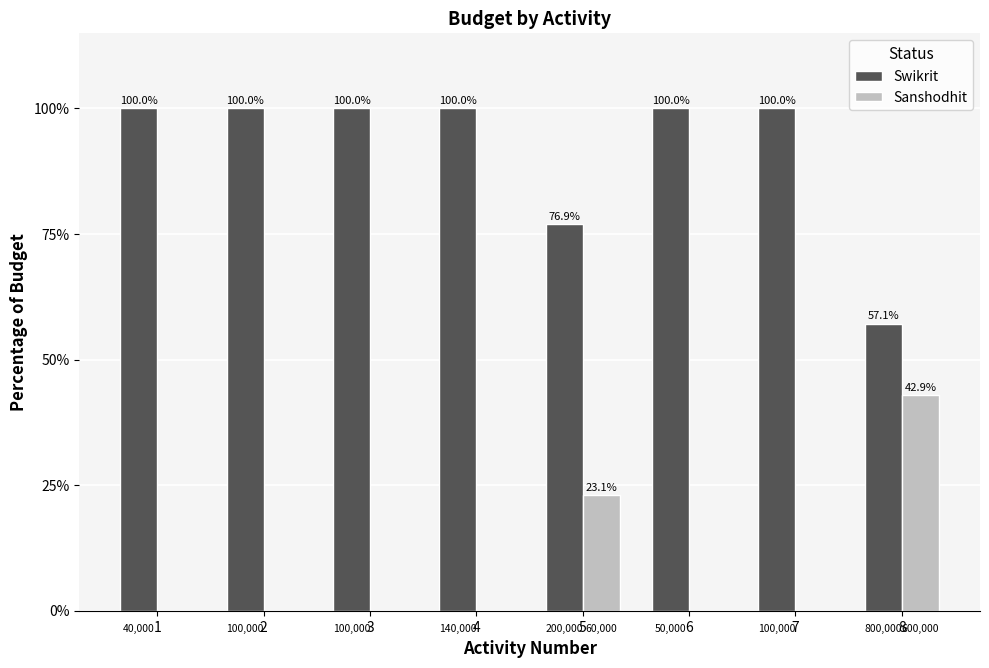

Does the chart contain stacked bars?

No